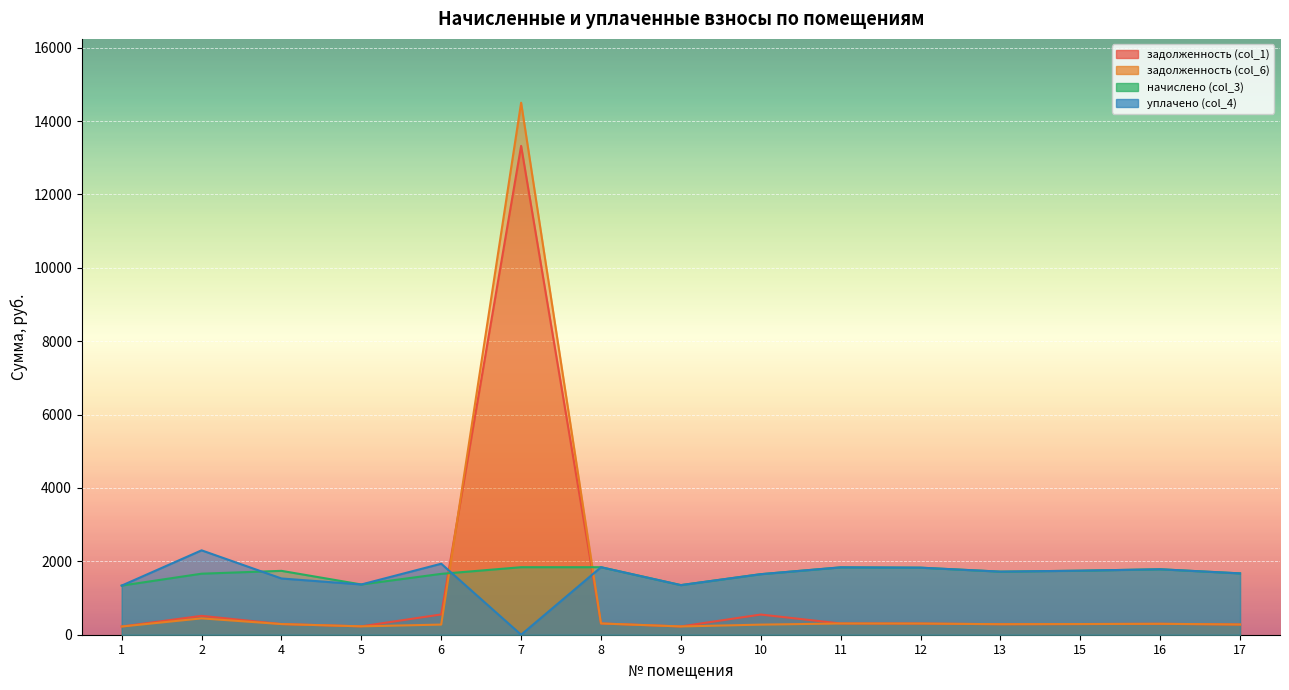

At which label does задолженность (col_1) first exceed 297?

2